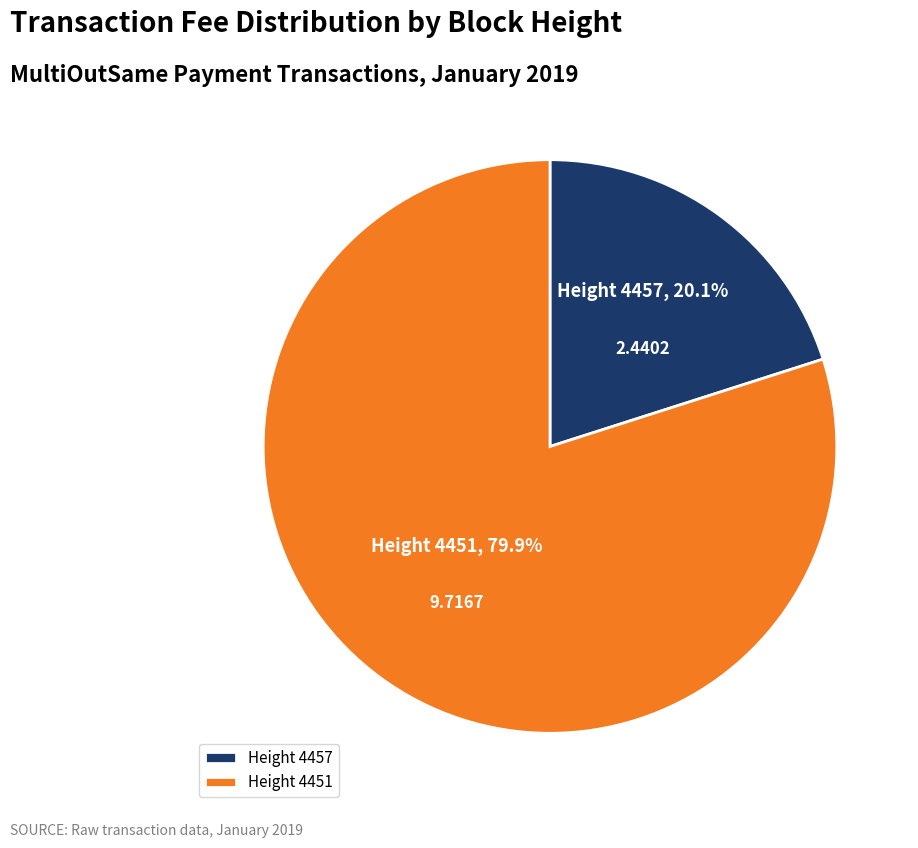

Approximately how many times larger is the value at Height 4451 compared to Height 4457?

4.0